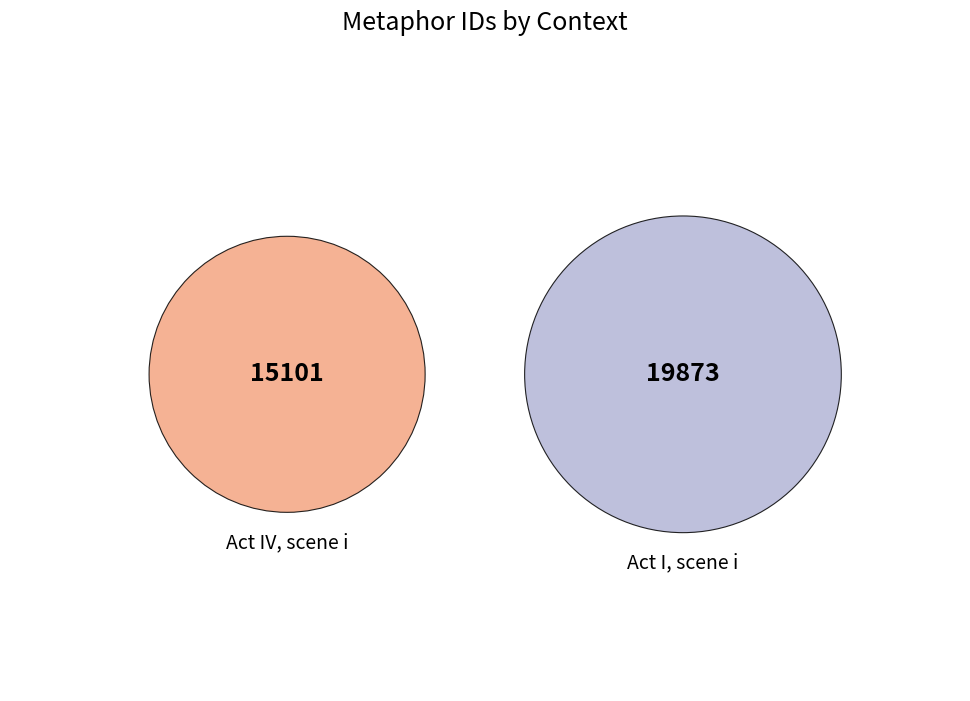

Rank the categories by value from highest to lowest.

Act I, scene i, Act IV, scene i